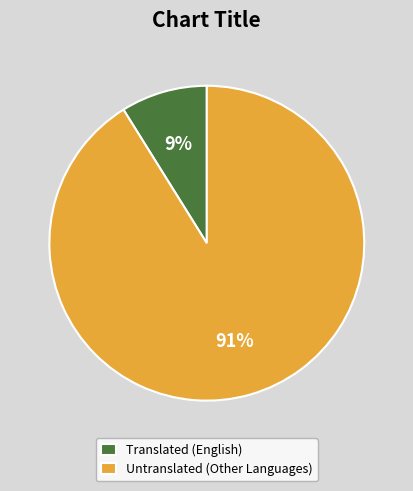

To the nearest percent, what percentage of the pie is Translated (English)?

9%